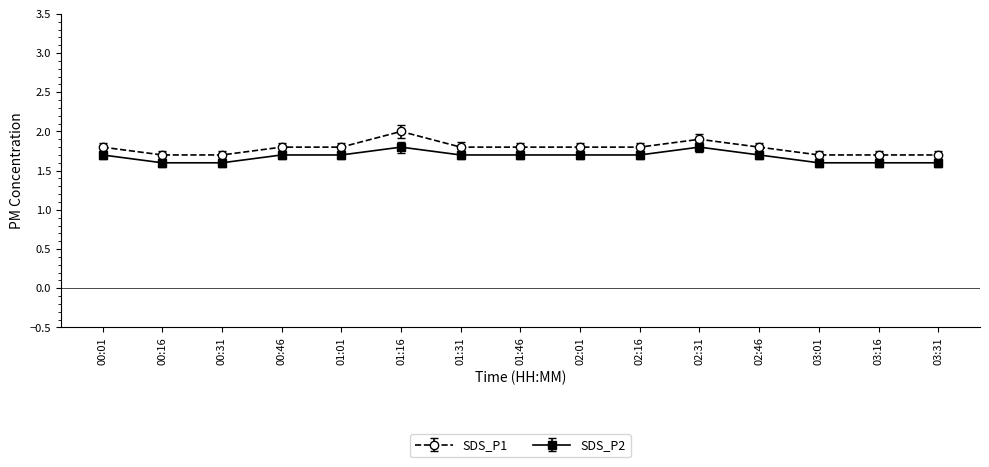

What is the approximate value of SDS_P1 at 01:16?

2.0